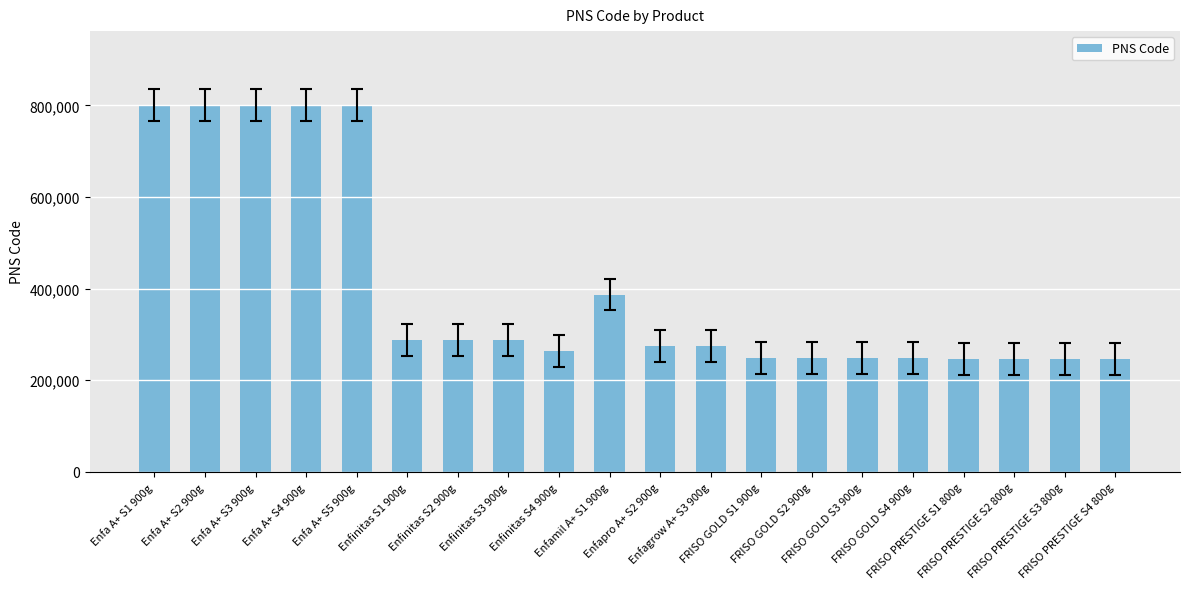

How many series are shown in this chart?

1